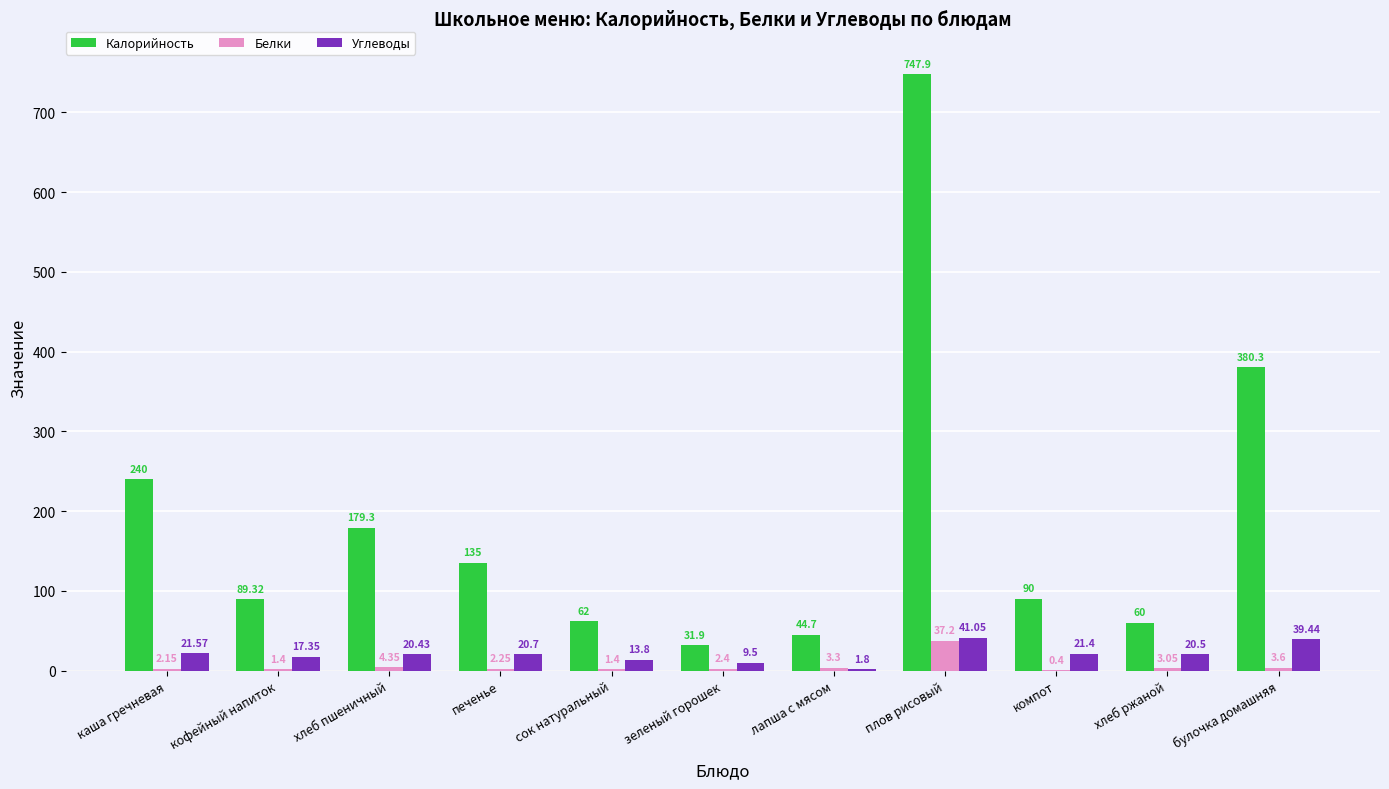

Between компот and хлеб ржаной, which series saw the biggest shift?

Калорийность